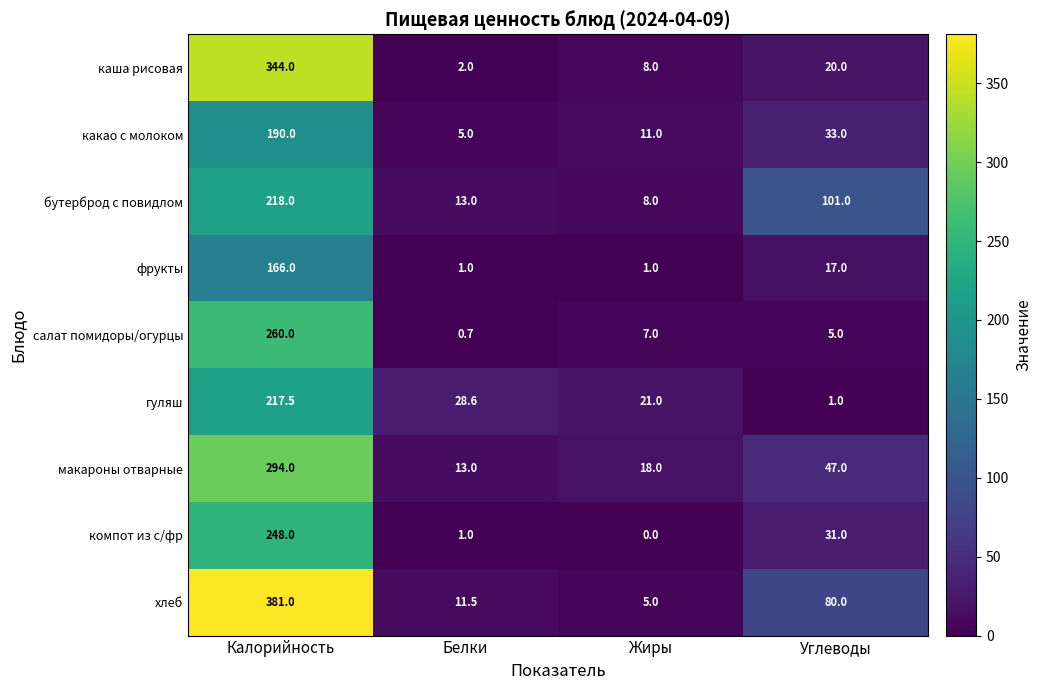

What is the total value across all series at Калорийность?

2318.5